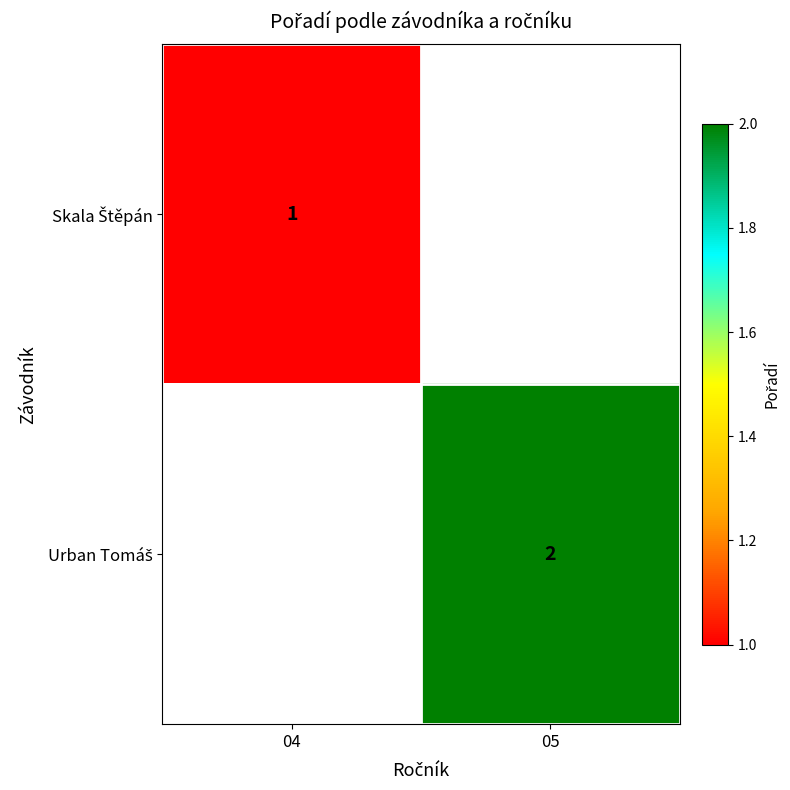

Is the value of Skala Štěpán at 05 greater than the value of Urban Tomáš at 05?

No